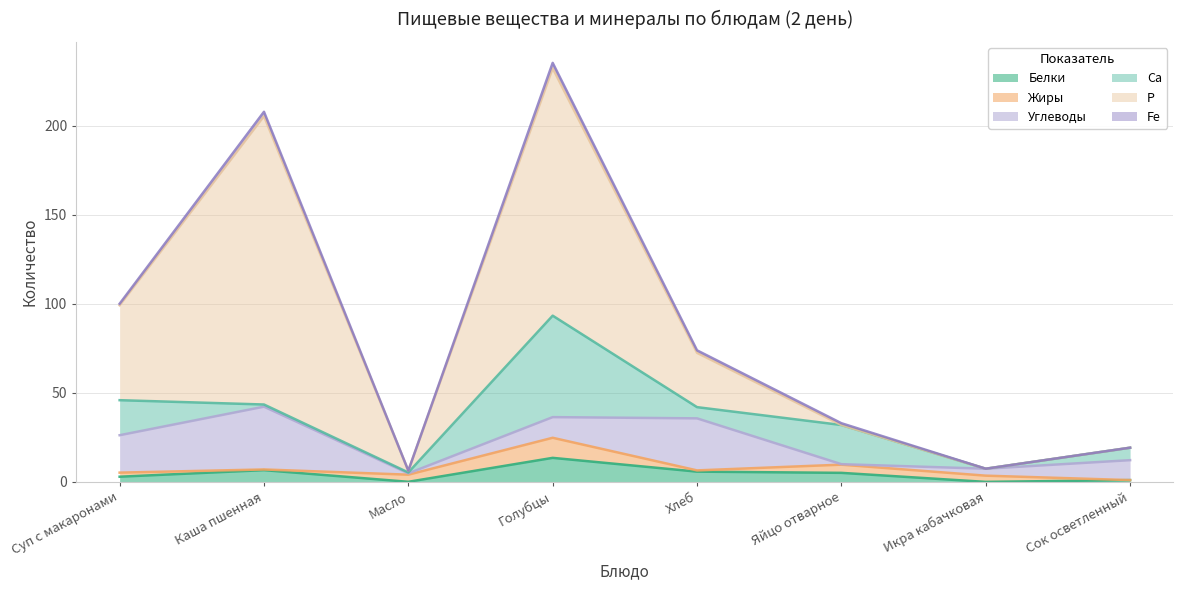

How many lines are shown in the chart?

6